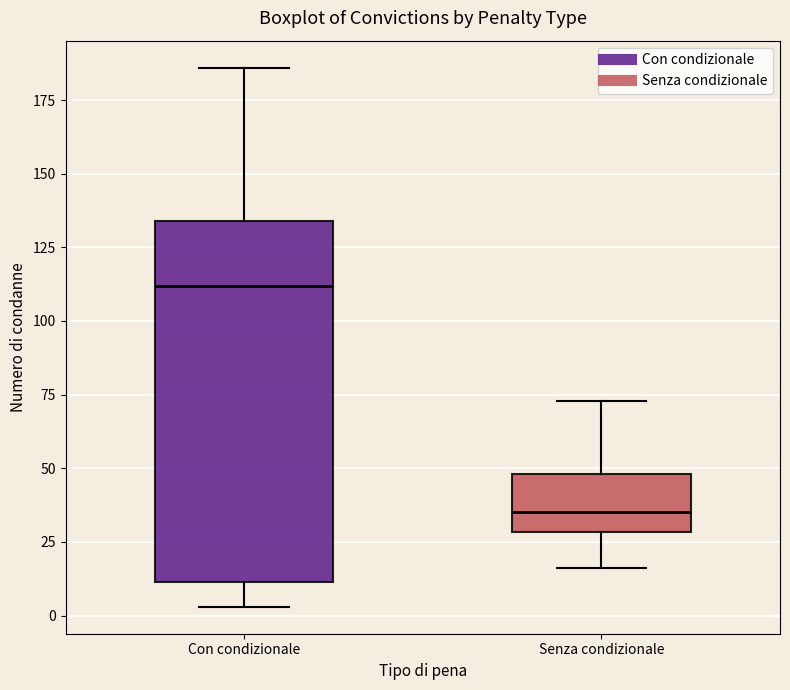

Reading left to right, read every box against the y-axis: the position of its median line, the range the box covers, and the ends of its whiskers. The values are not printed on the chart, so give them approximately, as read against the axis.

Con condizionale: median 110, box 10 to 135, whiskers 5 to 185
Senza condizionale: median 35, box 30 to 50, whiskers 15 to 75